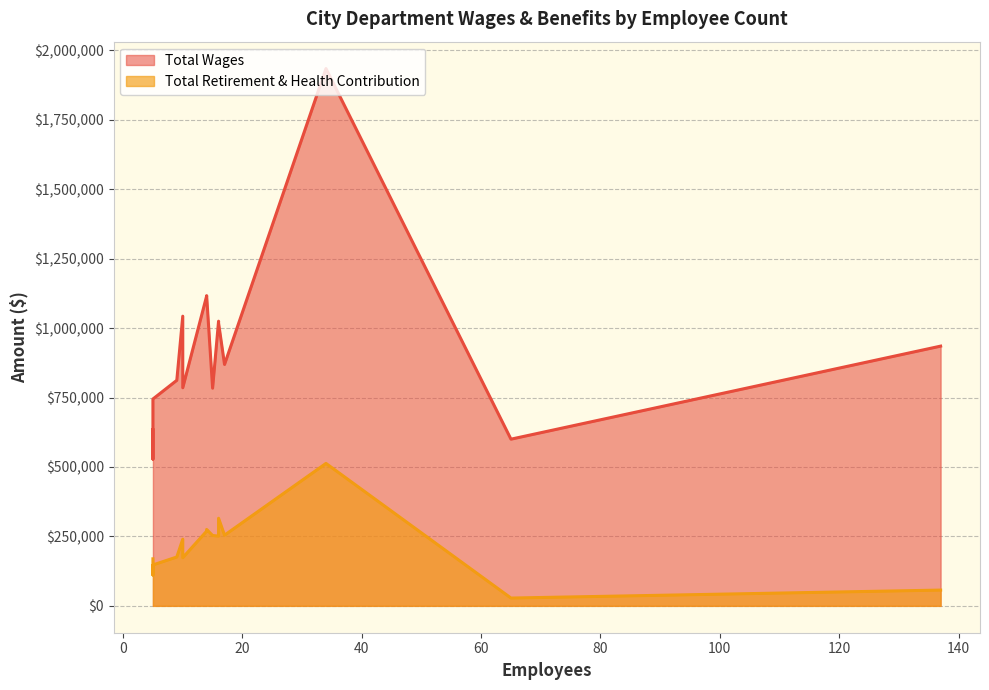

True or false: Total Retirement & Health Contribution and Total Wages cross at least once.

False